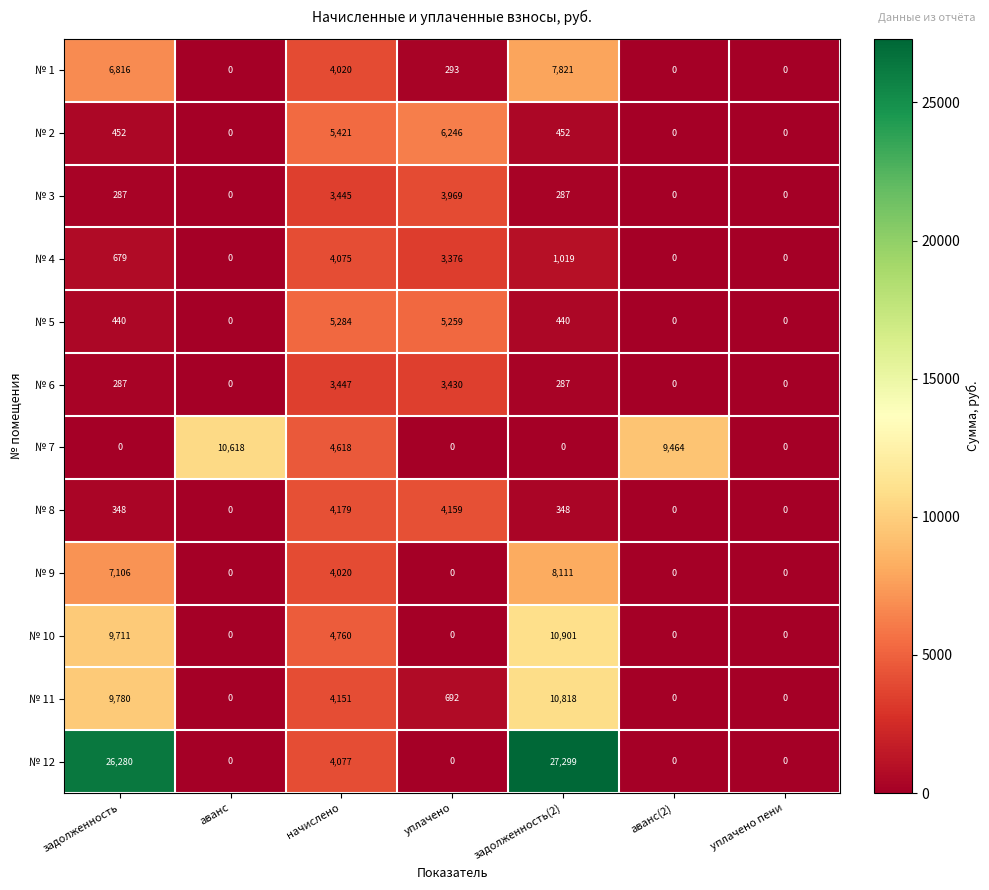

What is the difference between the maximum and minimum values in the № 6 series?

3447